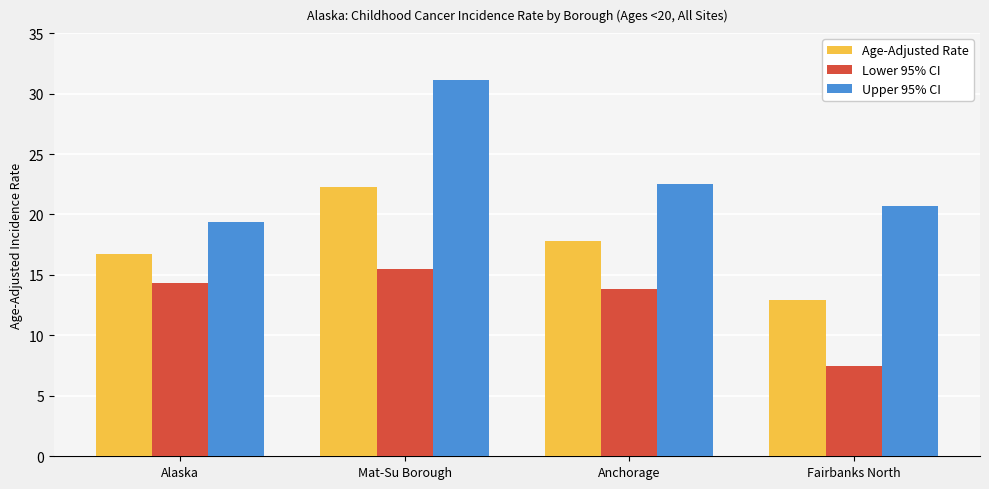

Is it true that Age-Adjusted Rate equals 16.7 at Alaska?

True